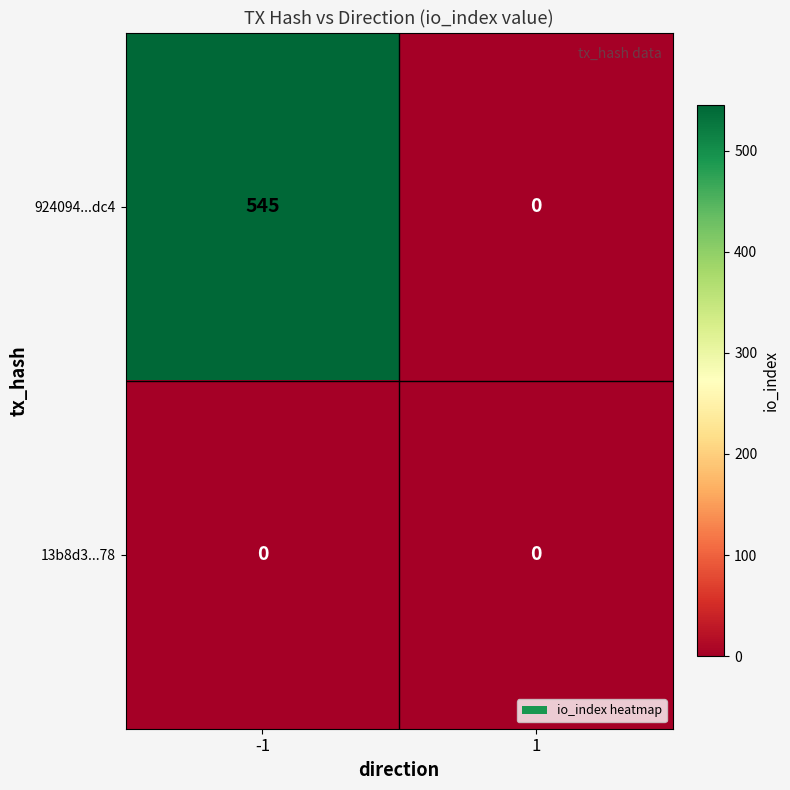

Reading left to right, what are all the values shown in this chart?

924094...dc4: -1=545	1=0
13b8d3...78: -1=0	1=0